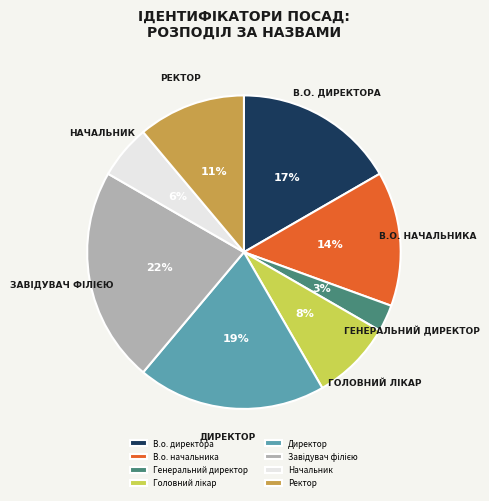

Which has a higher value, Начальник or В.о. директора?

В.о. директора